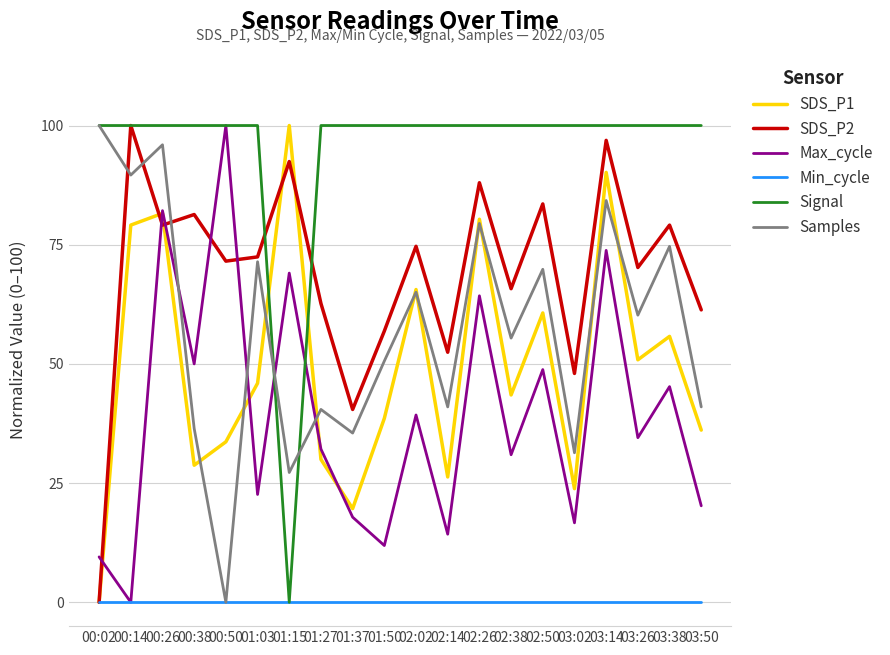

How many lines are shown in the chart?

6